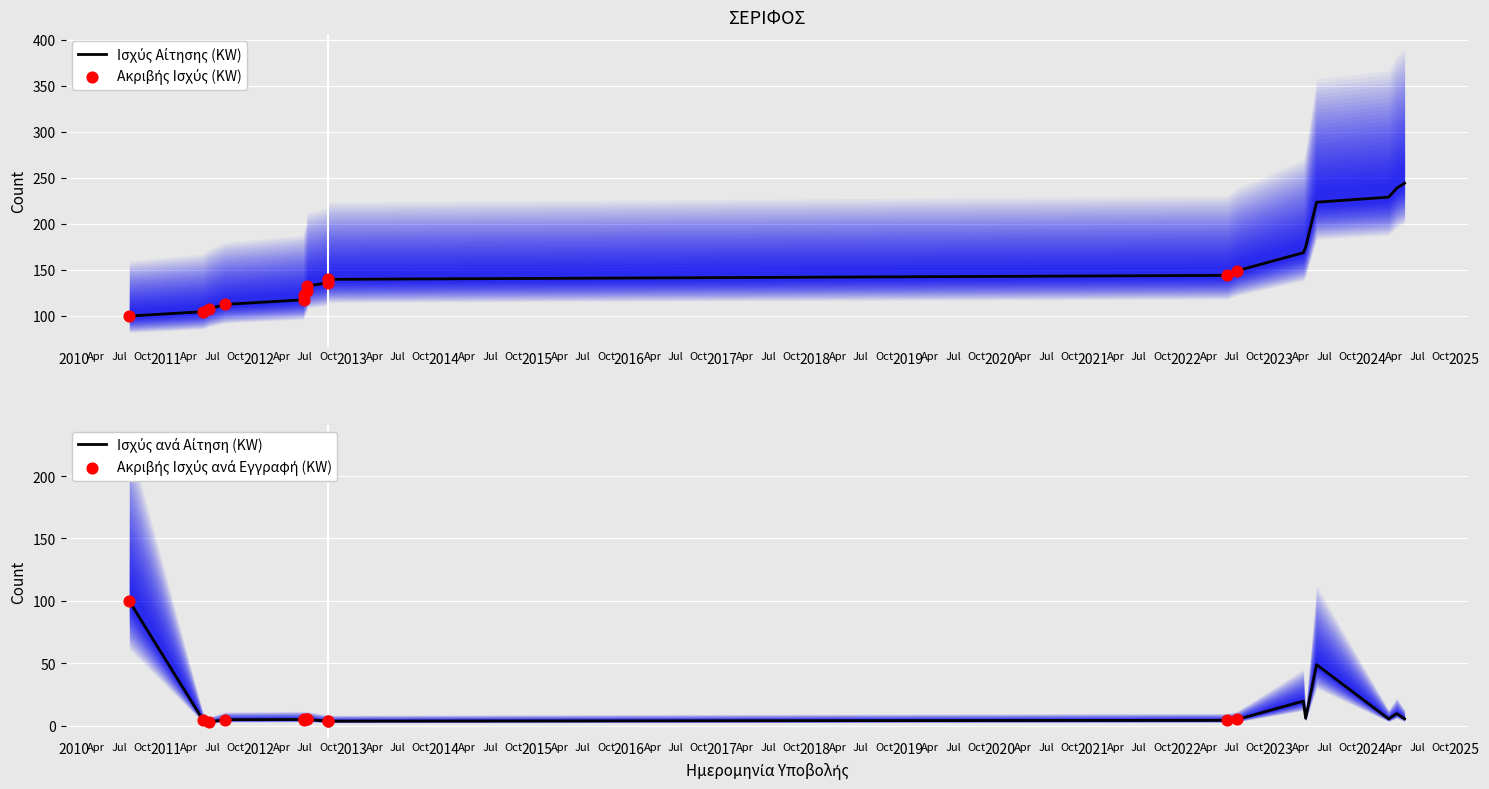

What is the change in value from 2011-06-20 to 2022-07-22?

+1.9